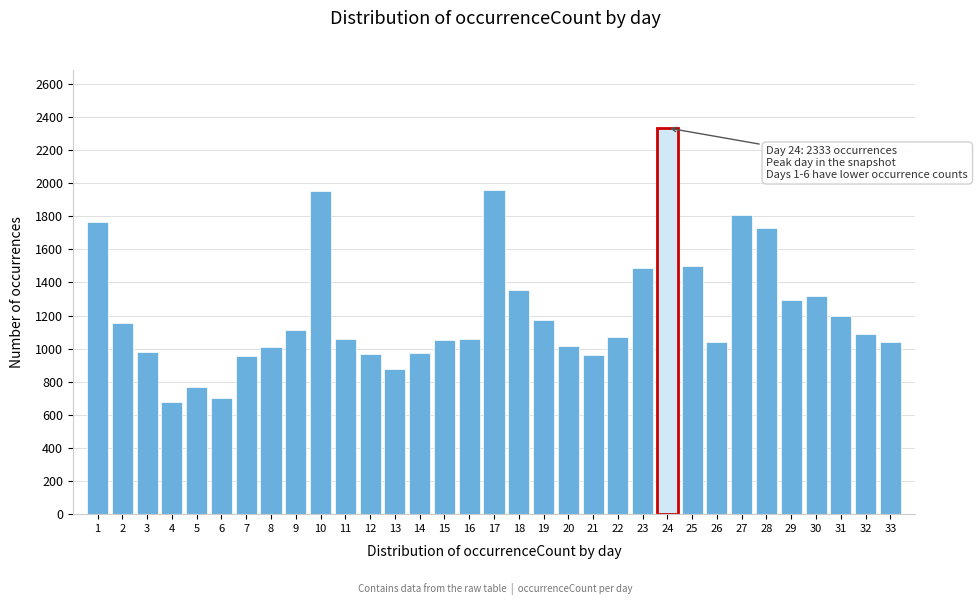

What is the value of the 16th bar from the left?

1061